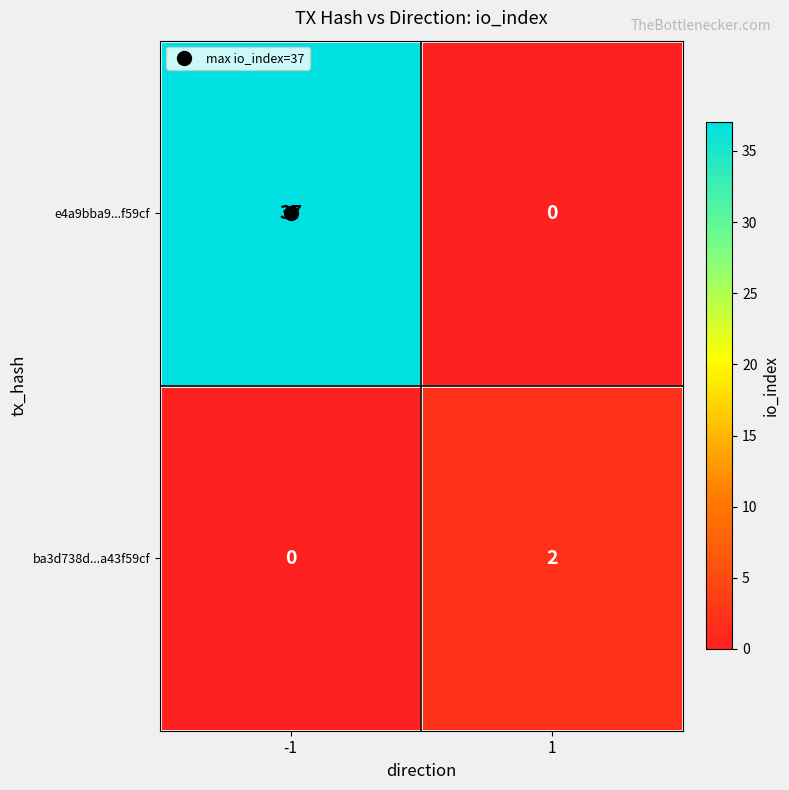

At which category is the sum across all series the highest?

-1